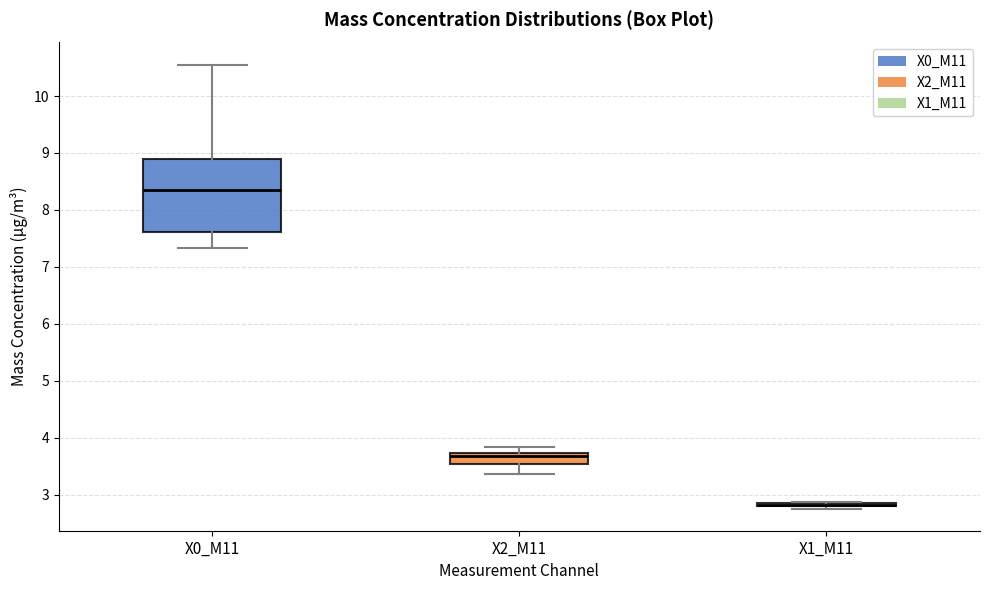

Reading left to right, transcribe this box plot: for each box, give where its median line is, the range the box spans, and where its two whiskers end, as read against the y-axis. The values are not printed on the chart, so give them approximately, as read against the axis.

X0_M11: median 8.4, box 7.6 to 8.9, whiskers 7.3 to 10.6
X2_M11: median 3.7 (just below the box's upper edge), box 3.5 to 3.7, whiskers 3.4 to 3.8
X1_M11: box collapsed to a line at 2.8, whiskers 2.8 to 2.9